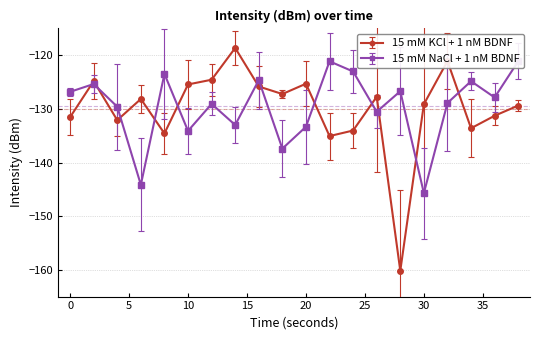

At 16, list the series in order from largest to smallest.

15 mM NaCl + 1 nM BDNF, 15 mM KCl + 1 nM BDNF